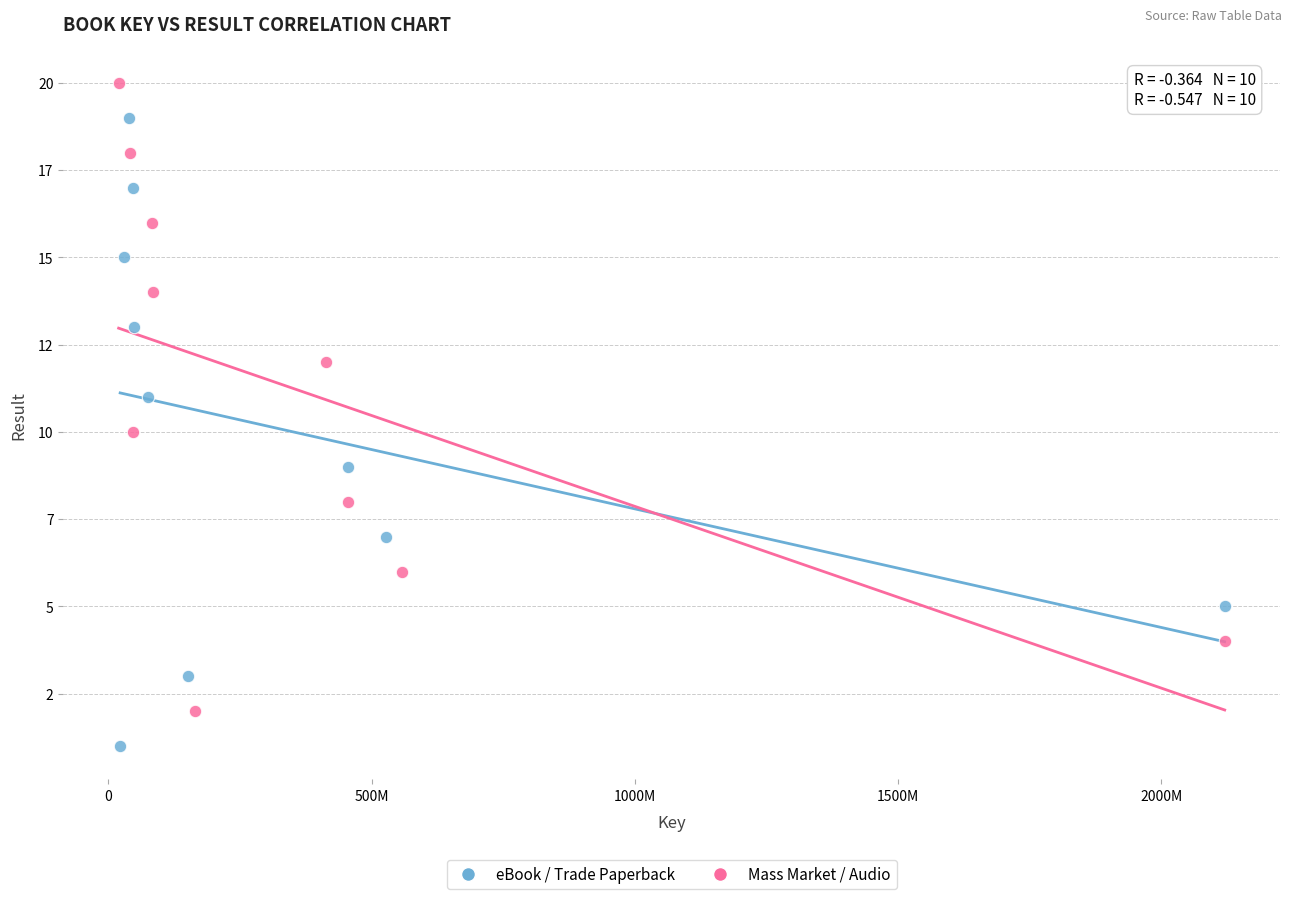

What are all the series names shown in the legend?

eBook / Trade Paperback, Mass Market / Audio